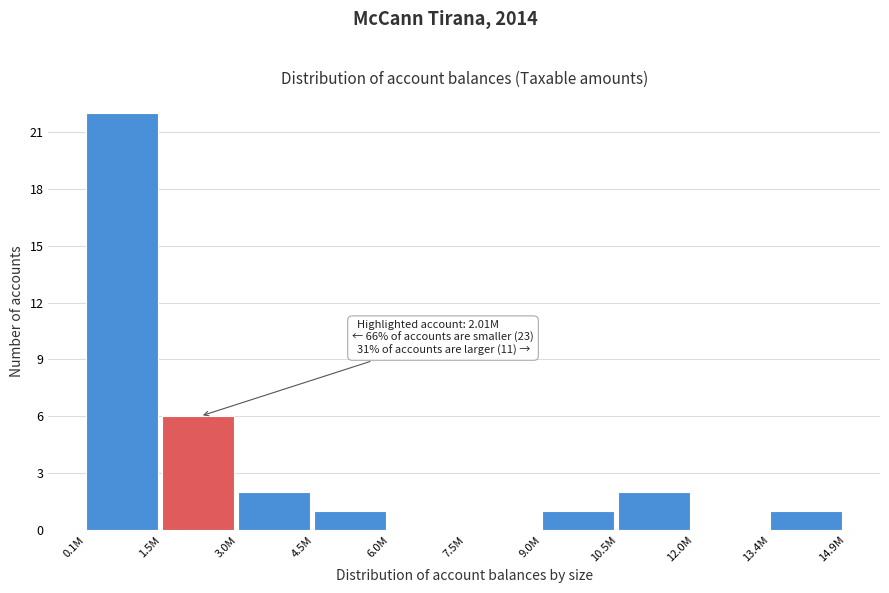

Reading left to right, extract all data points from this chart.

0.1M=22	1.5M=6	3.0M=2	4.5M=1	6.0M=0	7.5M=0	9.0M=1	10.5M=2	12.0M=0	13.4M=1